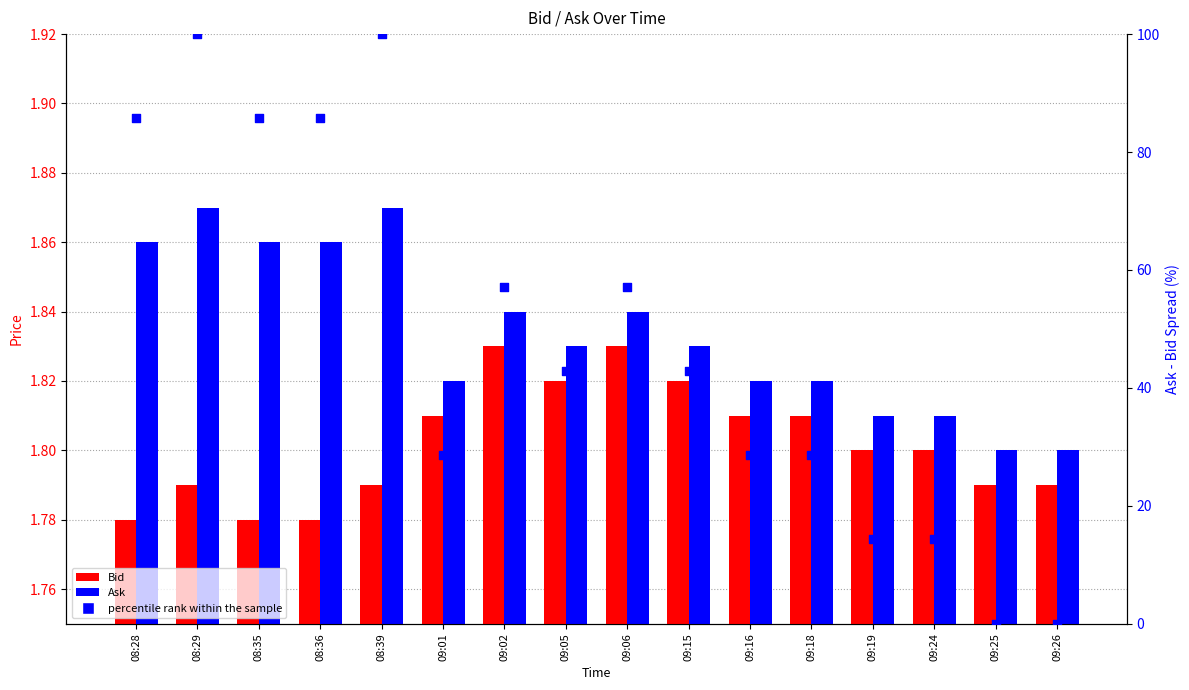

At which category is the sum across all series the highest?

08:29